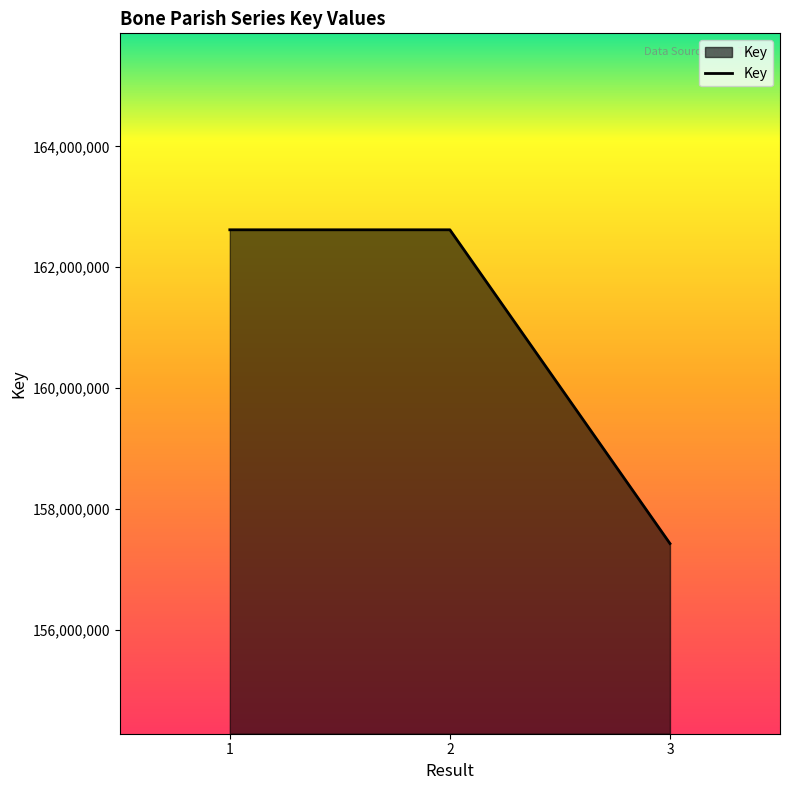

What is the smallest value displayed?

157424897